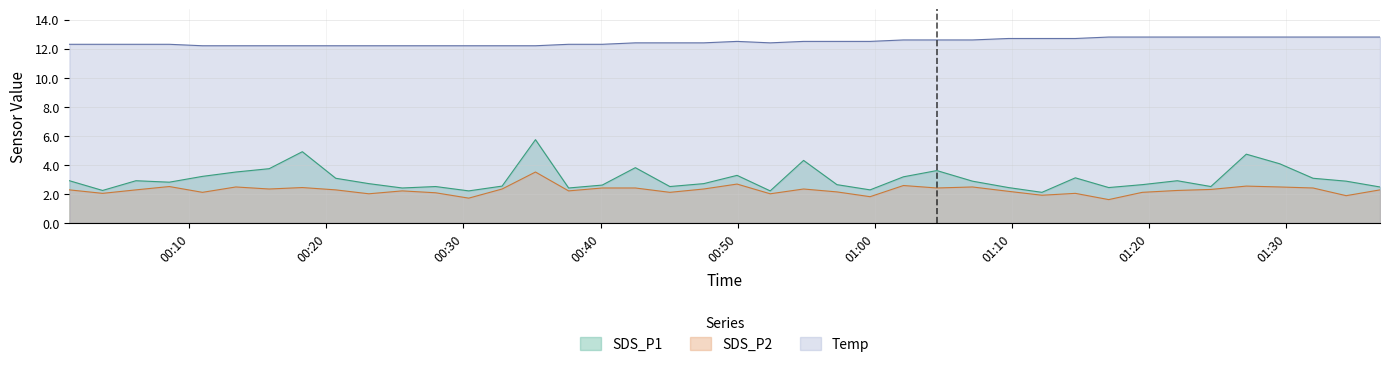

List the labels in order of SDS_P1 value, largest first.

2023/08/08 00:35:15, 2023/08/08 00:18:15, 2023/08/08 01:27:05, 2023/08/08 00:54:48, 2023/08/08 01:29:31, 2023/08/08 00:42:32, 2023/08/08 00:15:50, 2023/08/08 01:04:31, 2023/08/08 00:13:24, 2023/08/08 00:49:57, 2023/08/08 00:10:58, 2023/08/08 01:02:05, 2023/08/08 01:14:37, 2023/08/08 00:20:41, 2023/08/08 01:31:57, 2023/08/08 00:01:16, 2023/08/08 00:06:07, 2023/08/08 01:22:03, 2023/08/08 01:07:07, 2023/08/08 01:34:22, 2023/08/08 00:08:33, 2023/08/08 00:23:06, 2023/08/08 00:47:31, 2023/08/08 00:57:14, 2023/08/08 01:19:30, 2023/08/08 00:40:07, 2023/08/08 00:32:49, 2023/08/08 00:27:58, 2023/08/08 00:45:03, 2023/08/08 01:24:30, 2023/08/08 01:36:50, 2023/08/08 01:09:44, 2023/08/08 01:17:03, 2023/08/08 00:25:32, 2023/08/08 00:37:40, 2023/08/08 00:59:39, 2023/08/08 00:03:41, 2023/08/08 00:30:23, 2023/08/08 00:52:22, 2023/08/08 01:12:11